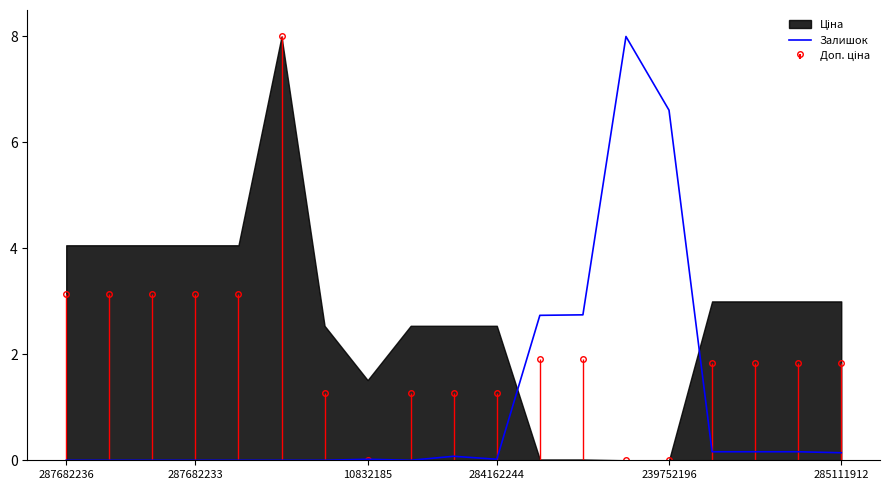

True or false: Залишок has a value of -5.5 at 287682236.

False